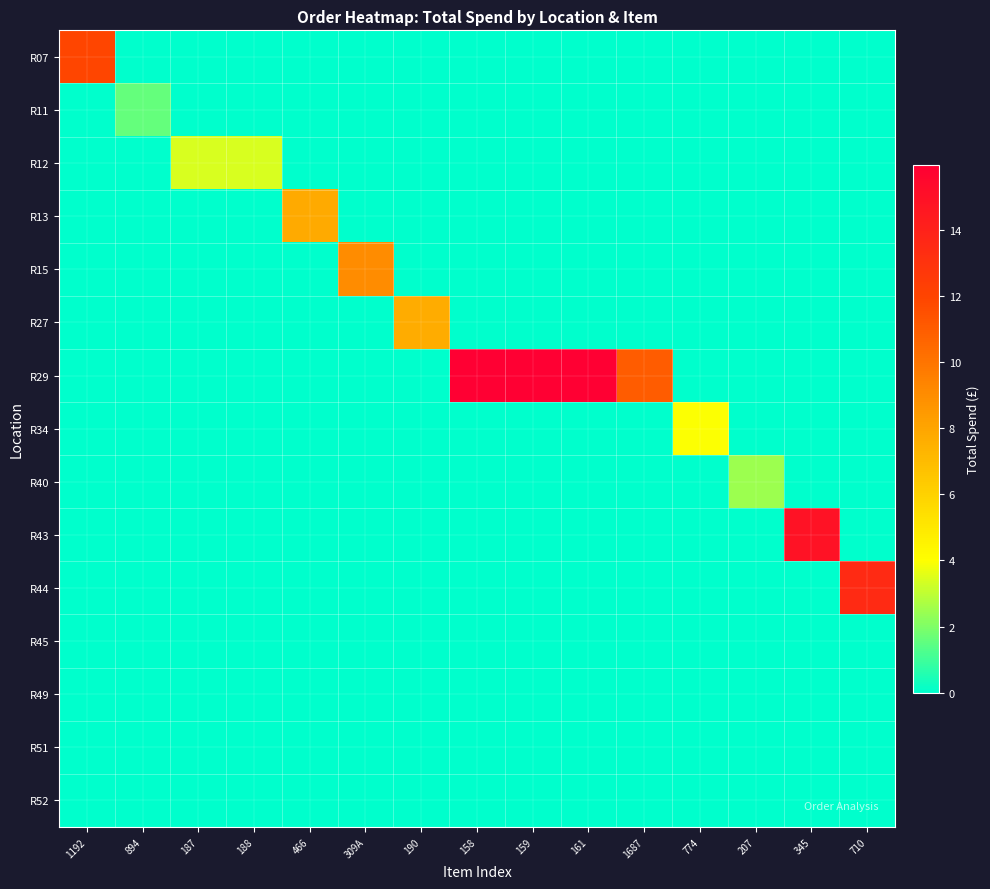

Rank the series at 188 from highest to lowest value.

R12, R07, R11, R13, R15, R27, R29, R34, R40, R43, R44, R45, R49, R51, R52